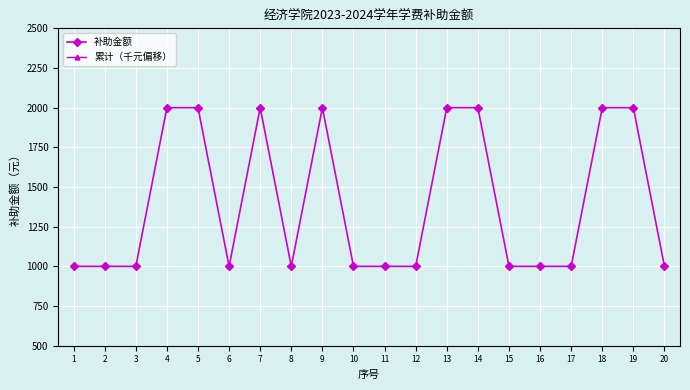

How many data points does each series have?

20